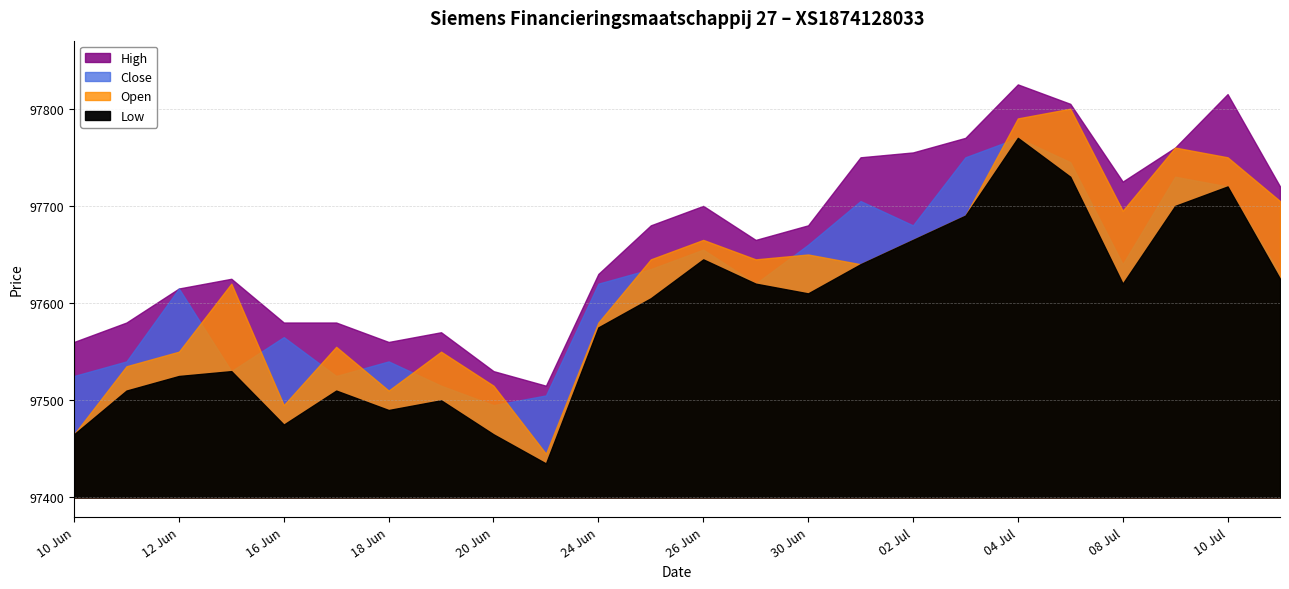

At 04.07.2025, list the series in order from smallest to largest.

Low, Close, Open, High